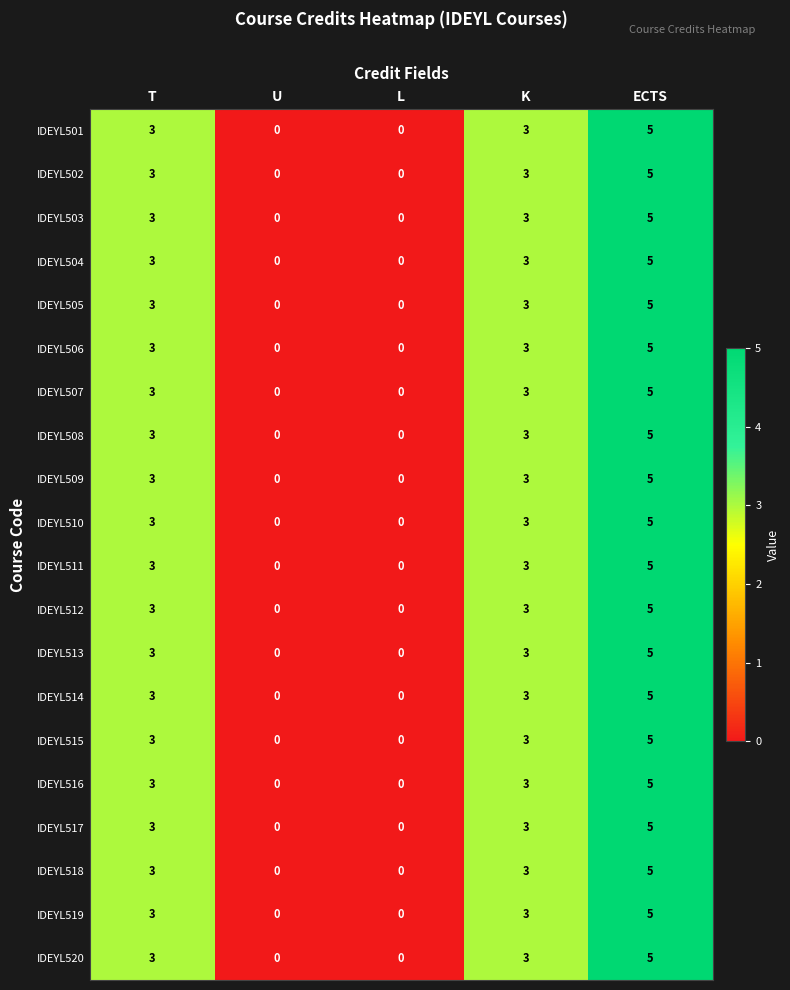

What is the total value across all series at ECTS?

100